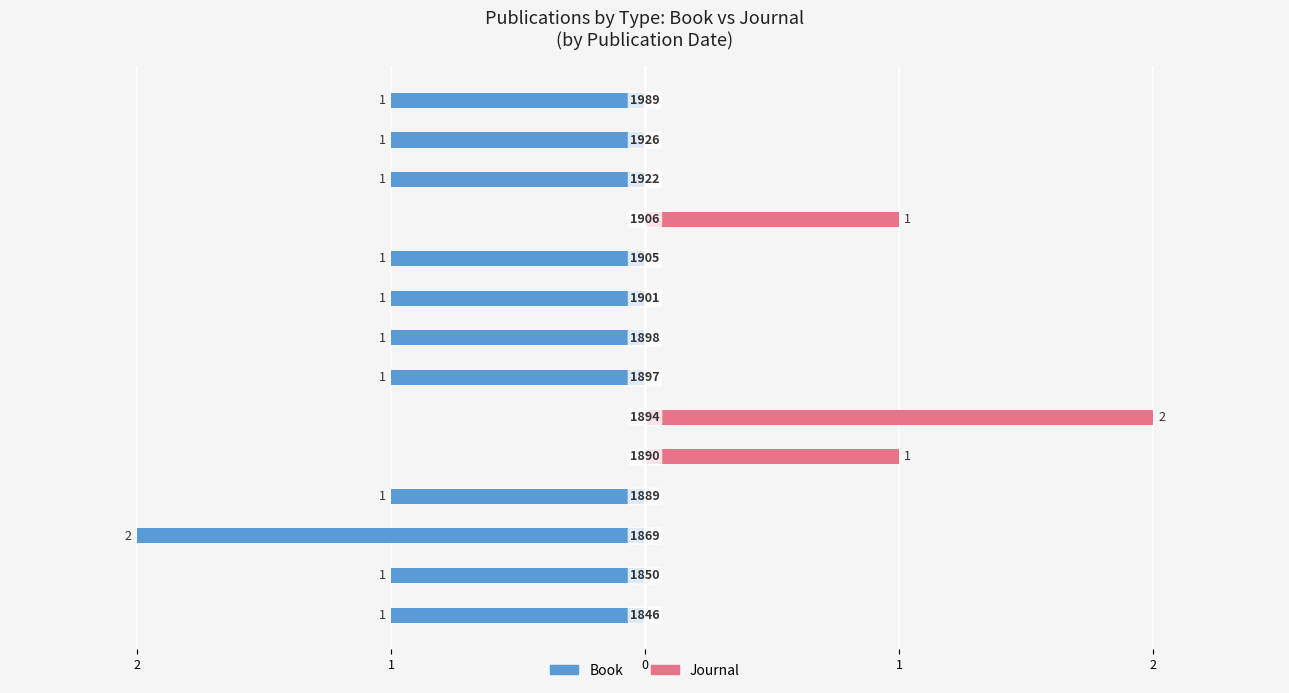

How many bars are there in each group?

2